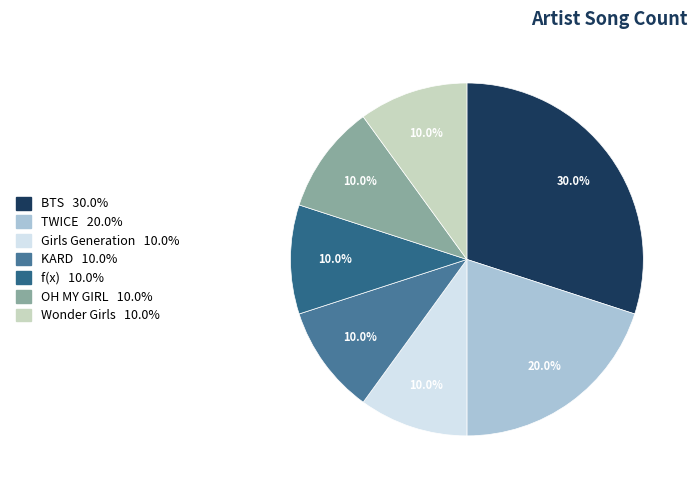

The TWICE slice represents 20% of the pie. True or false?

True